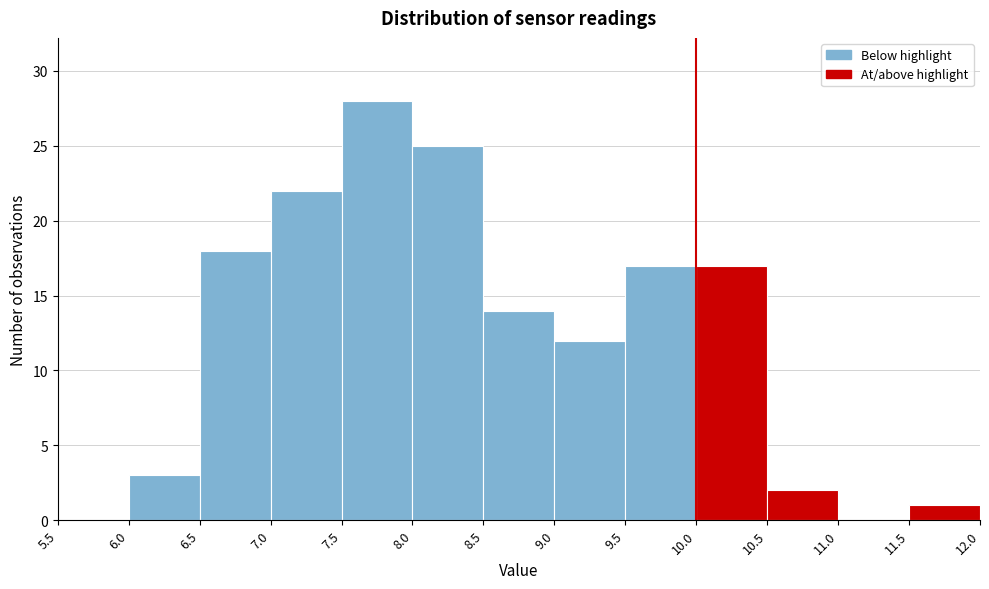

Which range on the x-axis has the tallest bar?

7.5 to 8.0